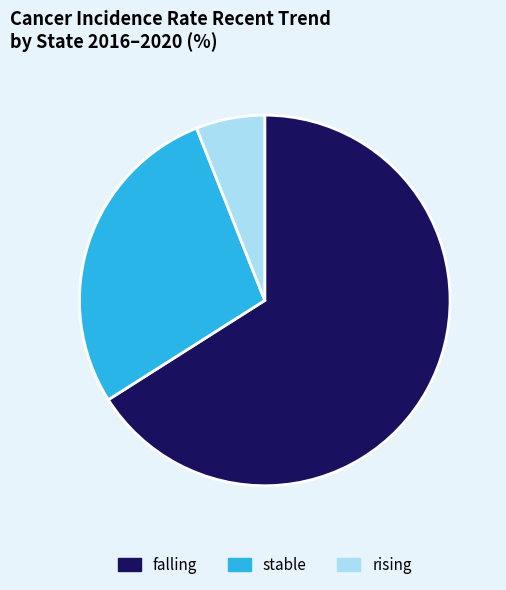

How many segments does this pie chart have?

3